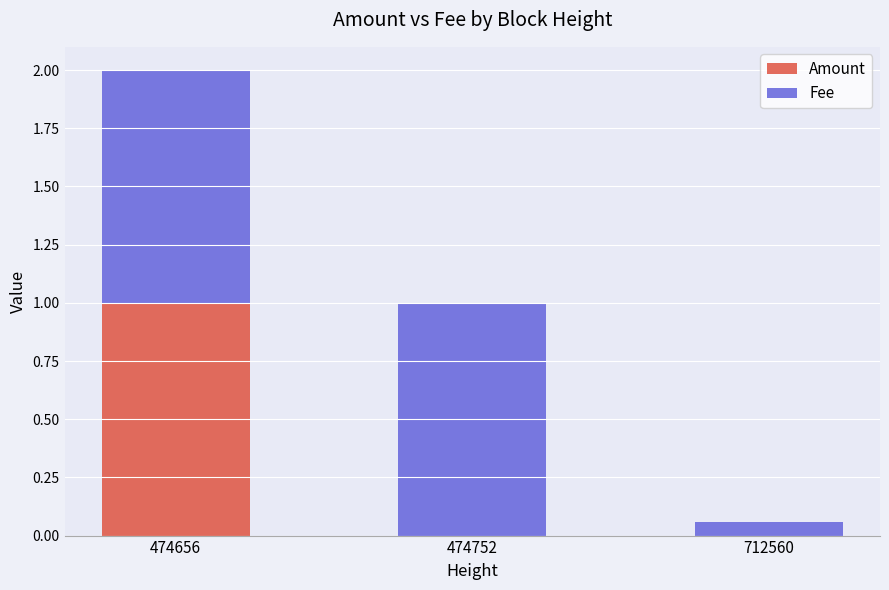

The Amount series shows 0.4 at 474752. True or false?

False